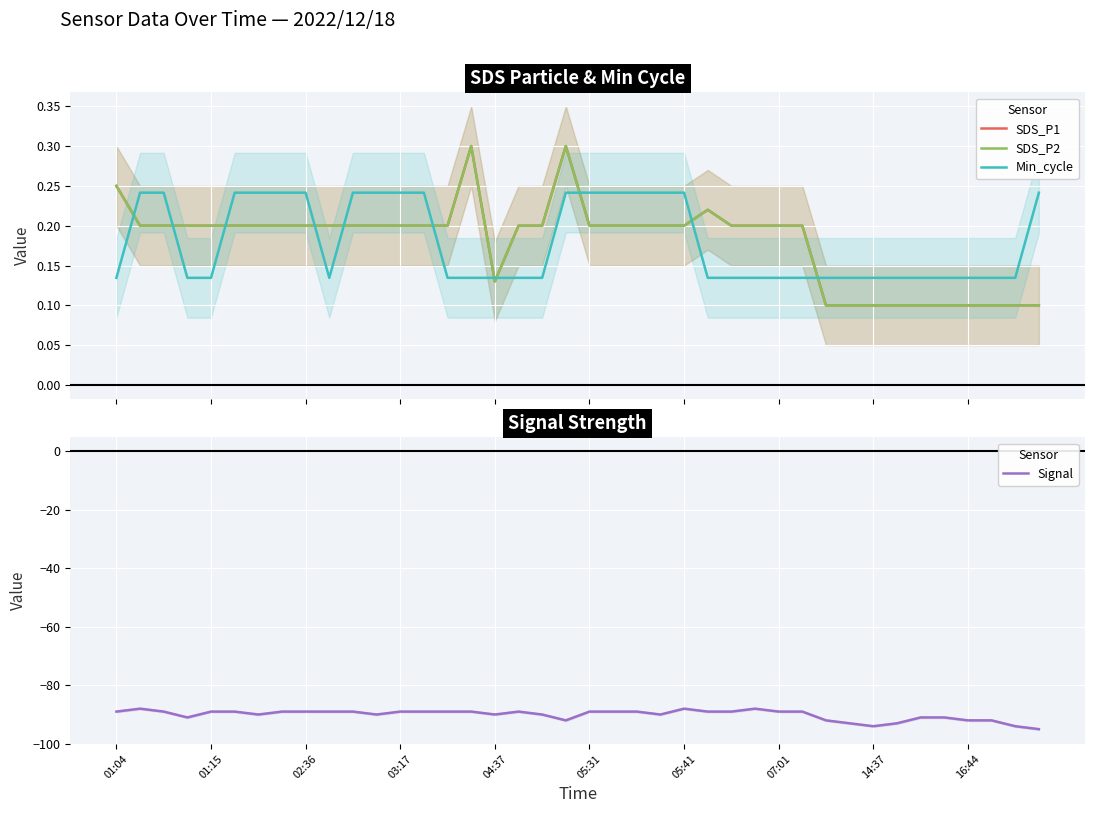

Is it true that SDS_P1 equals 0.0 at 37?

False